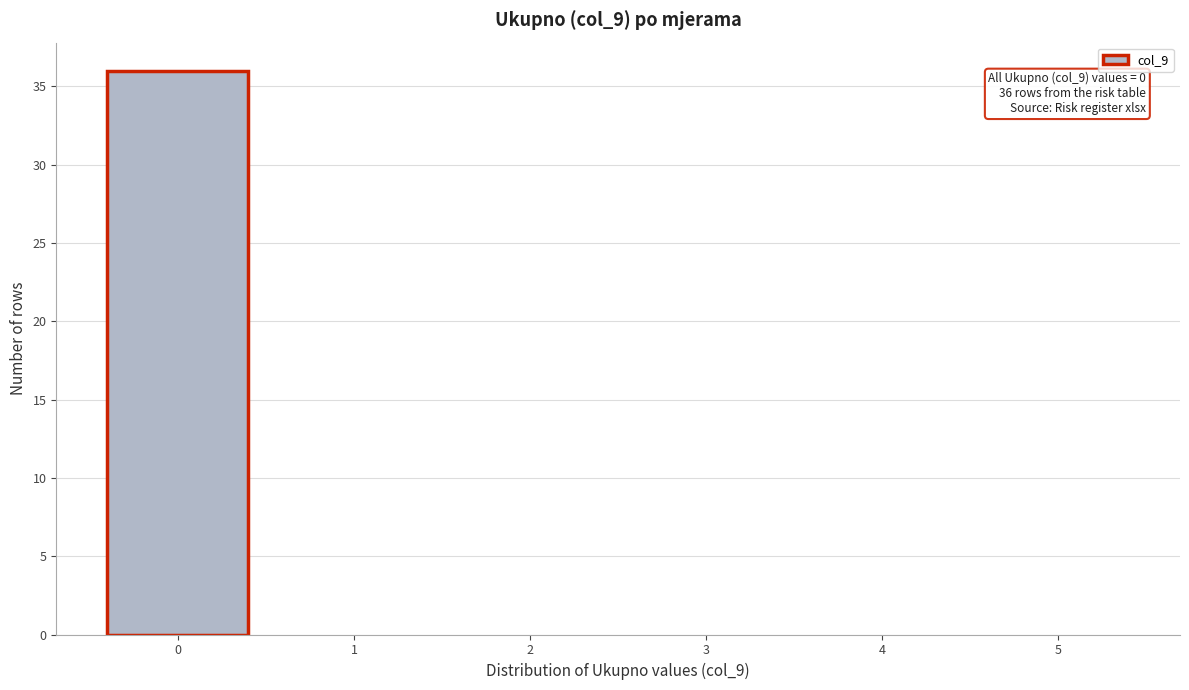

Reading left to right, list all the values displayed in this chart.

0=36	1=0	2=0	3=0	4=0	5=0